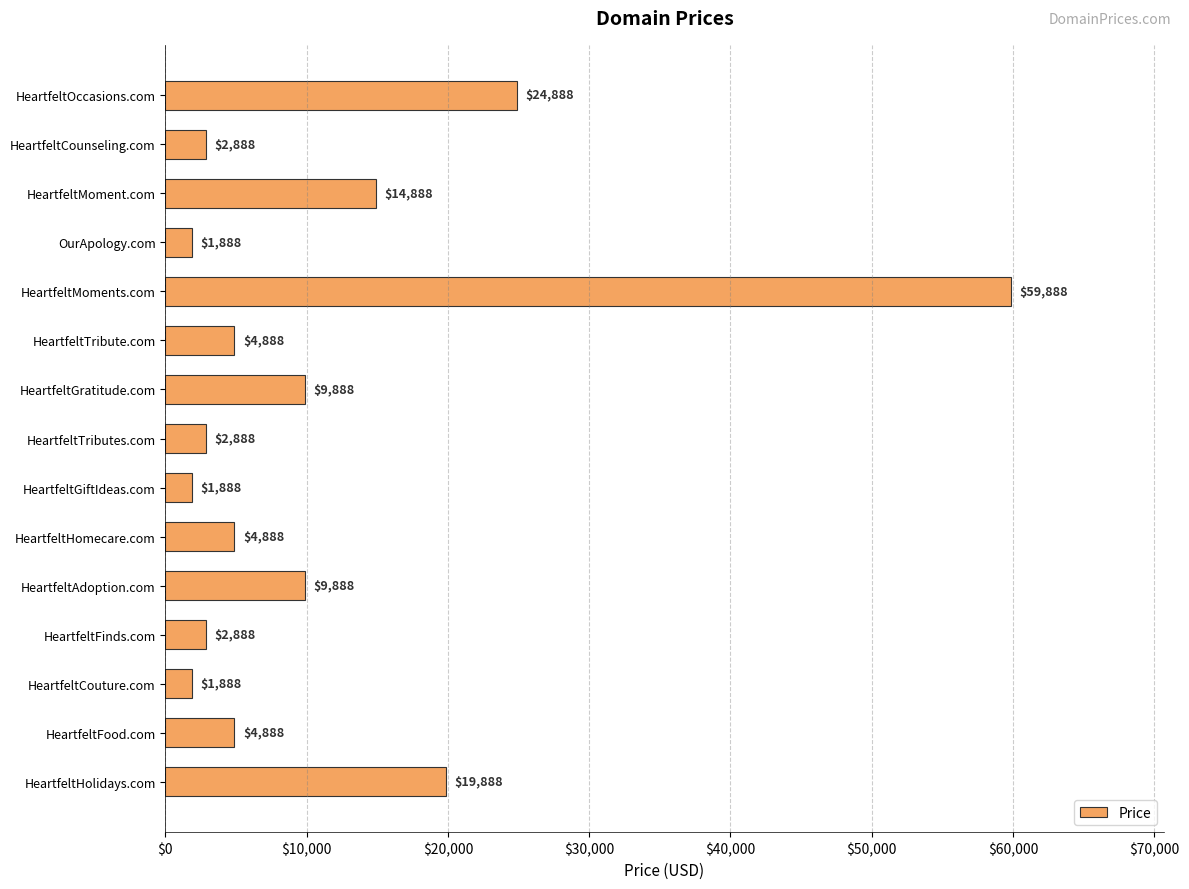

What is the minimum value shown in the chart?

1888